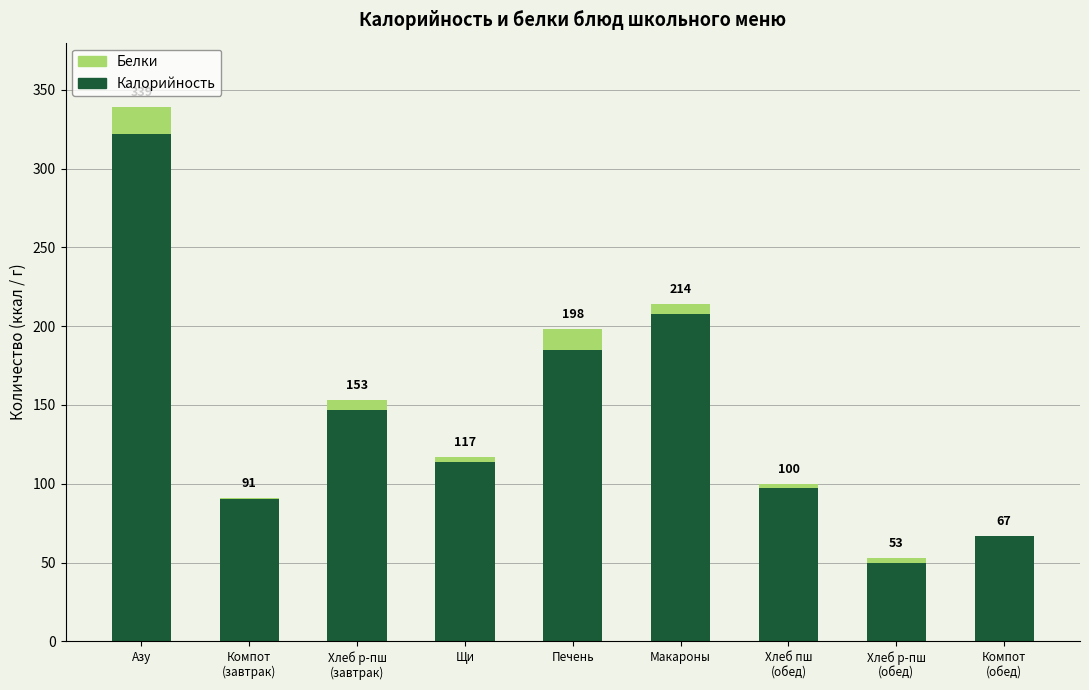

What are all the series names shown in the legend?

Белки, Калорийность